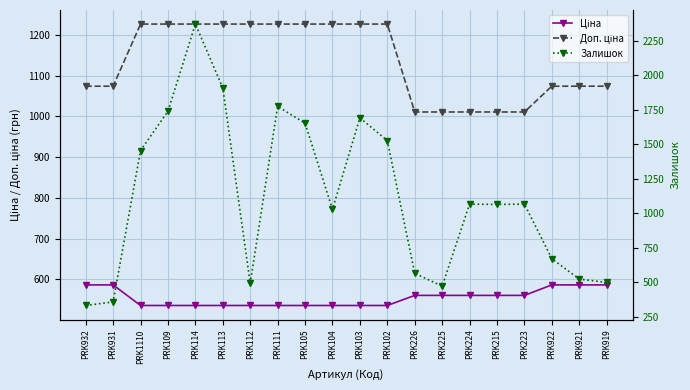

True or false: Доп. ціна and Ціна cross at least once.

False